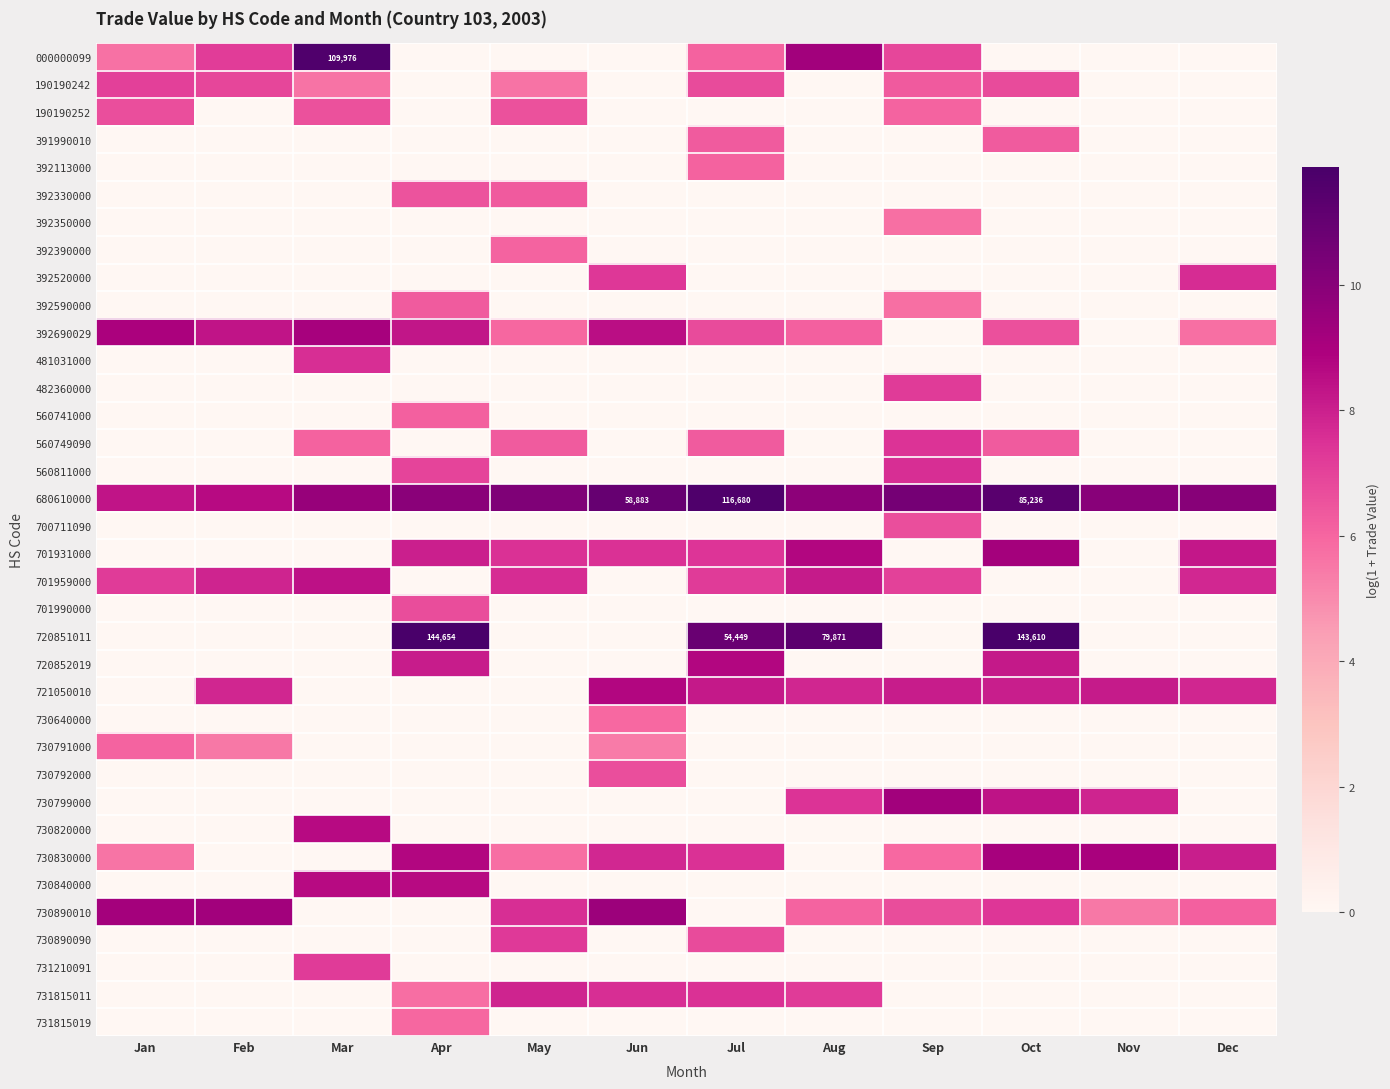

What is the total value across all series at Jan?

64.7